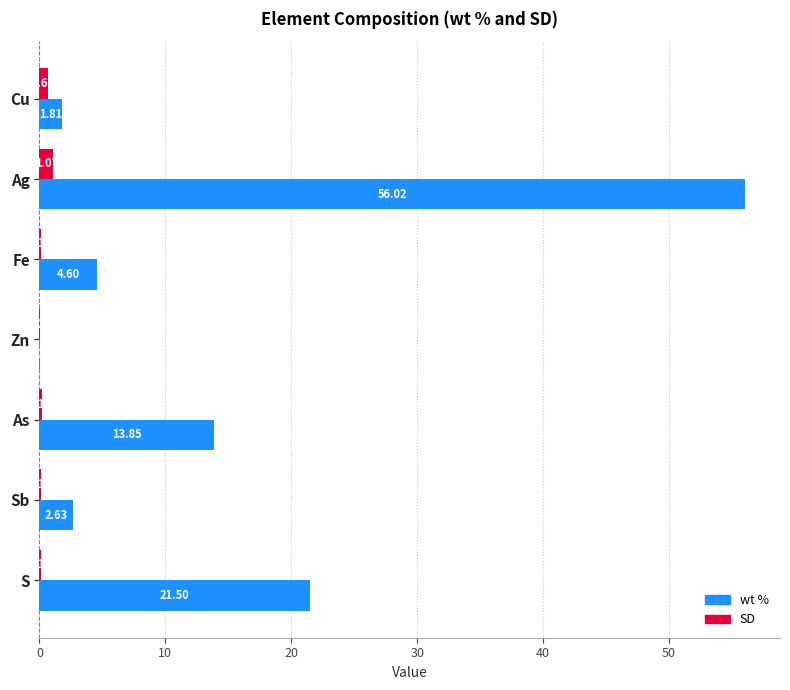

What is the average value of the SD series?

0.3